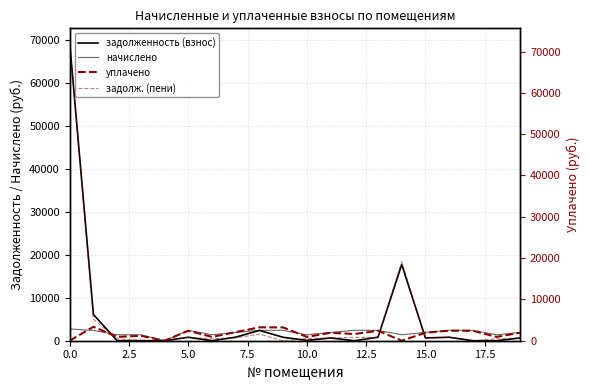

How many times do задолженность (взнос) and уплачено cross each other?

3